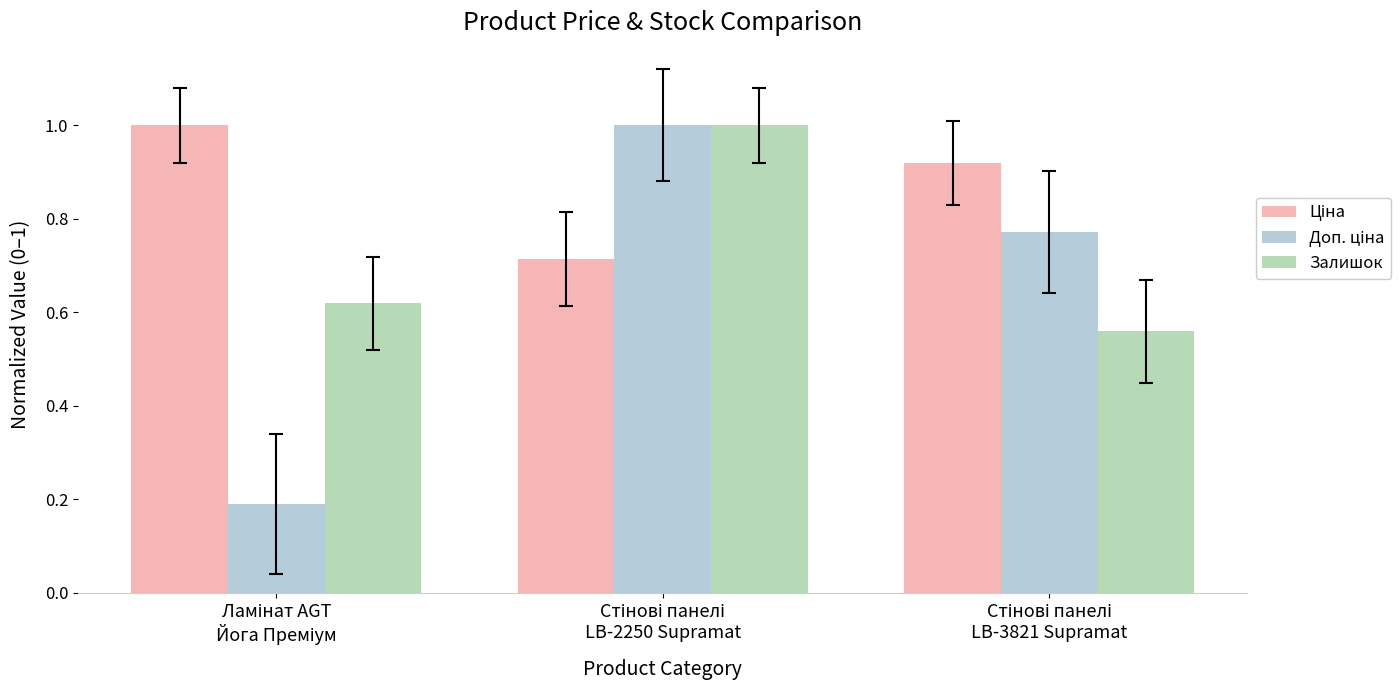

What is the maximum value shown in the chart?

1.0